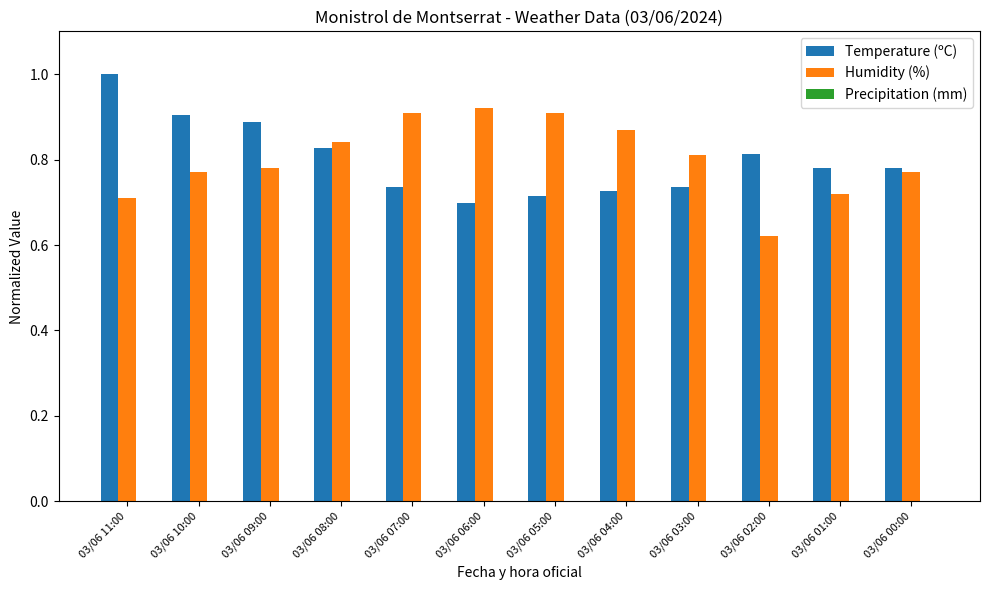

Which category has the highest value across all series?

03/06 11:00